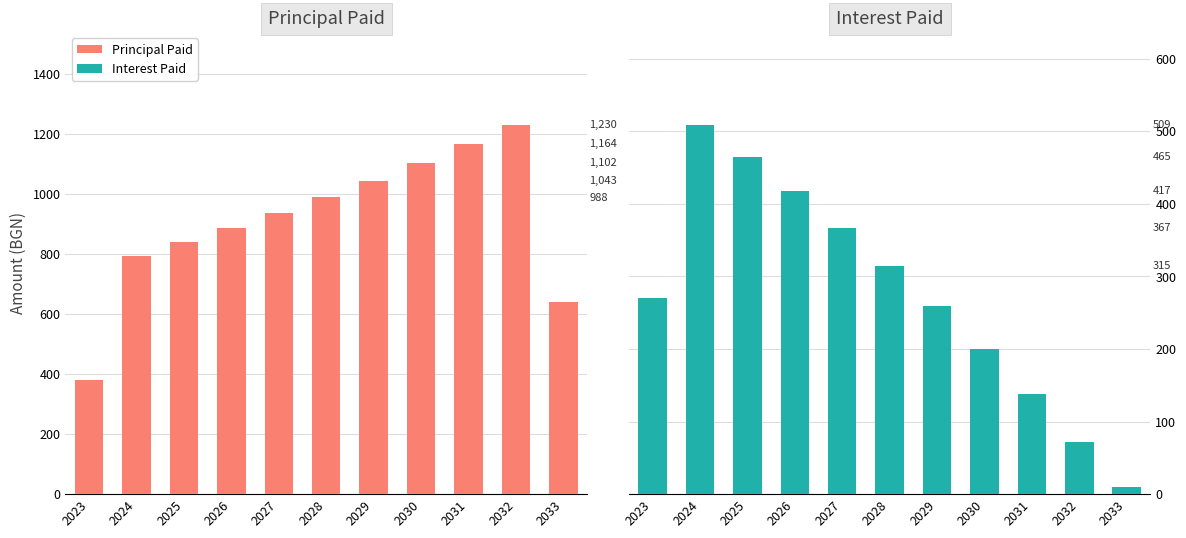

How many distinct data groups are displayed?

2